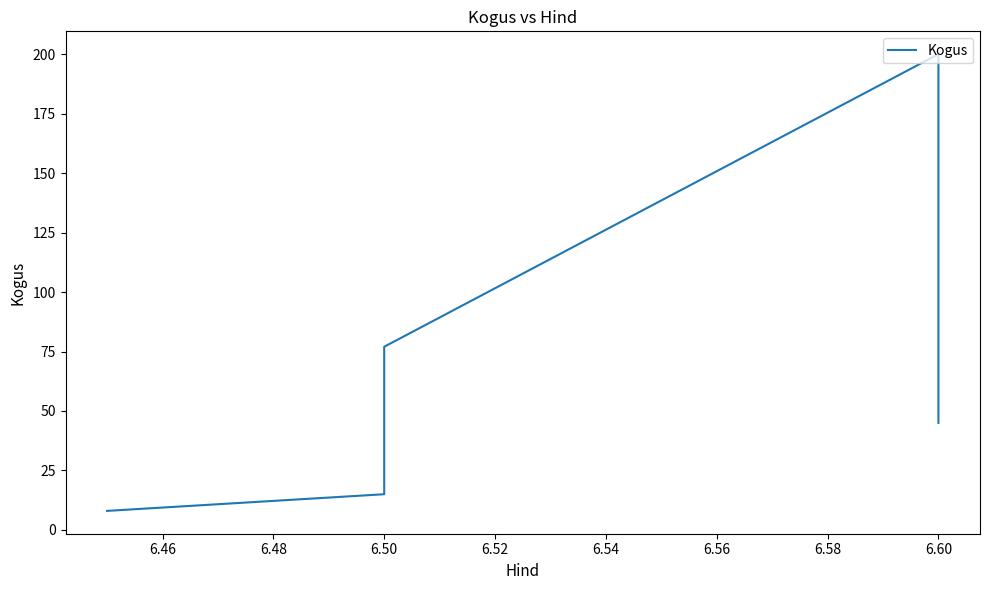

What is the difference between the second highest and second lowest values?

62